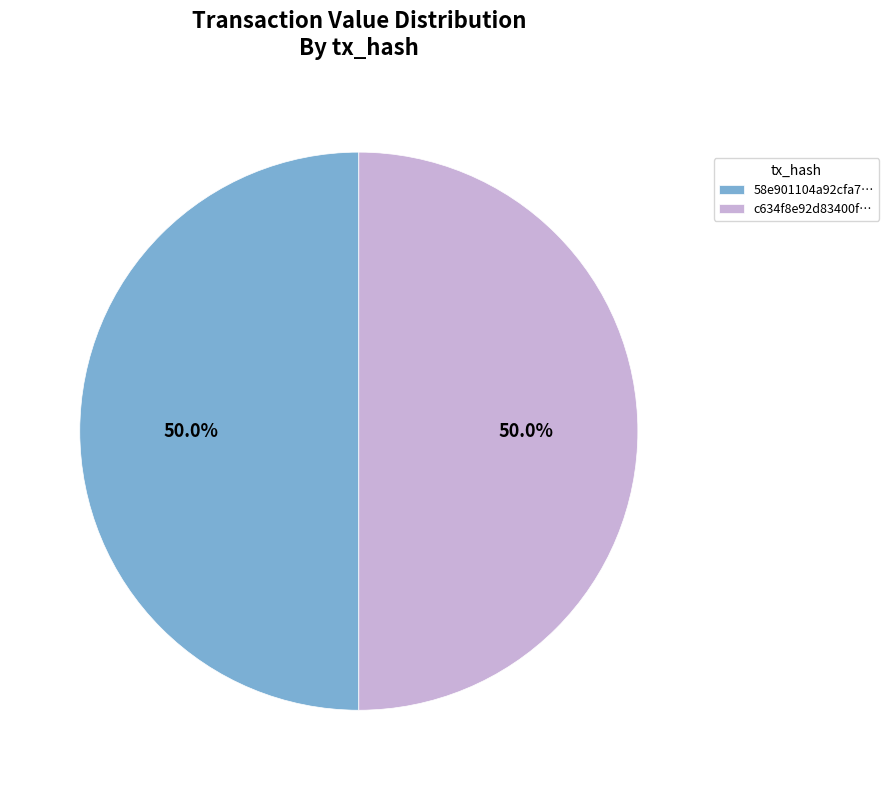

Approximately how many times larger is the value at 58e901104a92cfa7… compared to c634f8e92d83400f…?

1.0